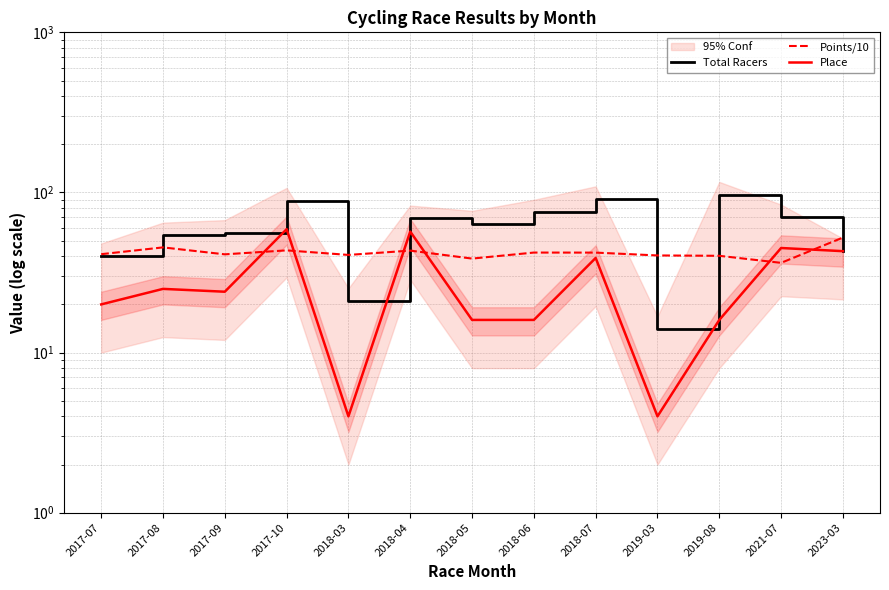

What position from the right is 2018-07?

5